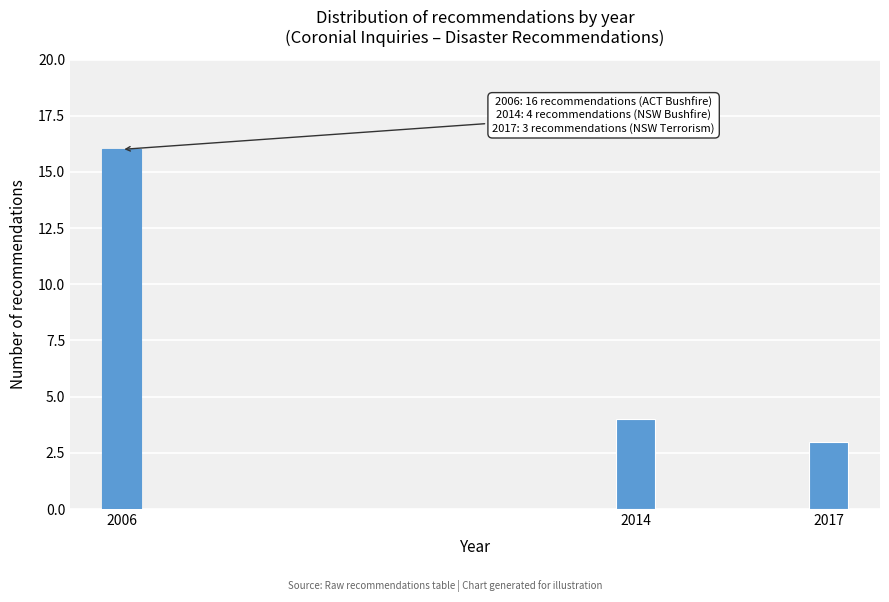

Reading left to right, extract all data points from this chart.

2006=16	2014=4	2017=3